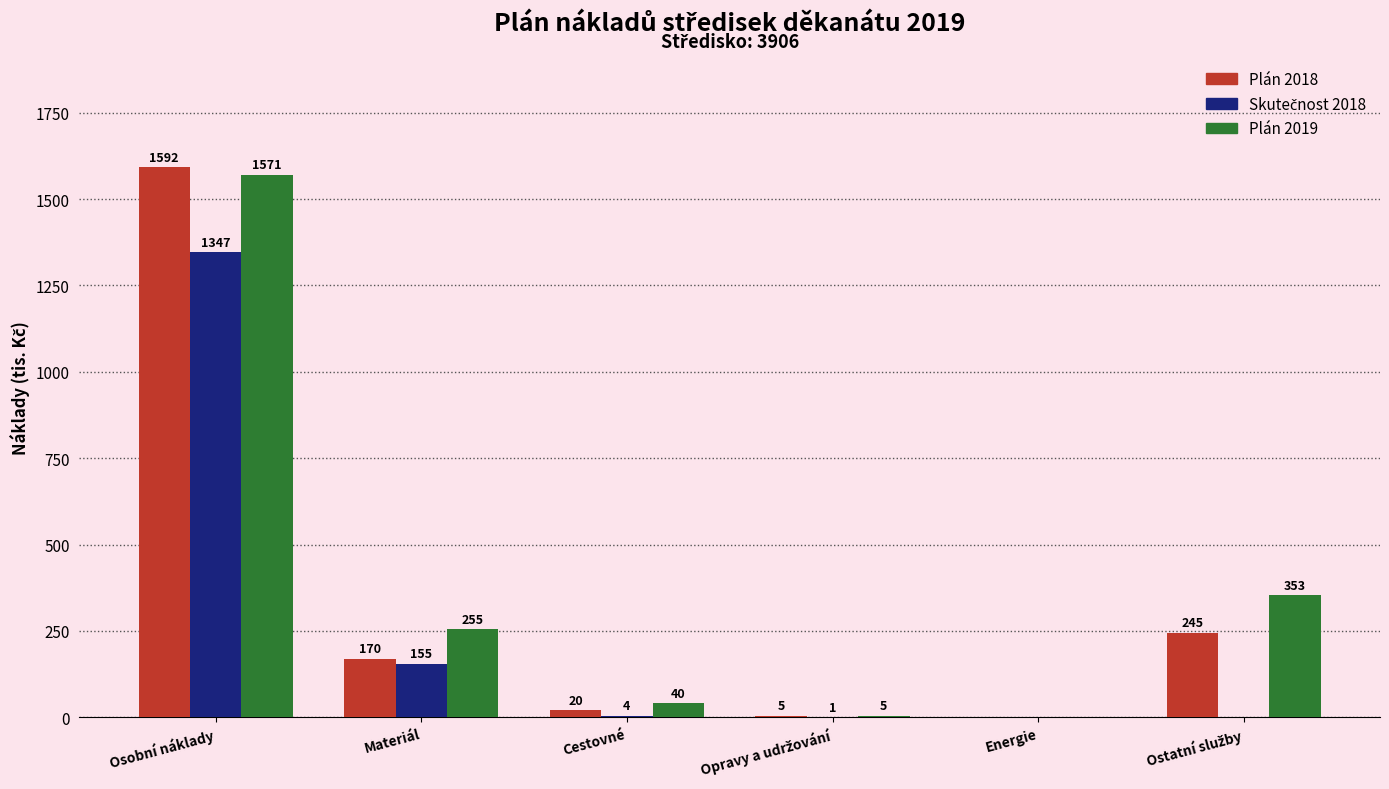

Which series changed the most between Osobní náklady and Materiál?

Plán 2018